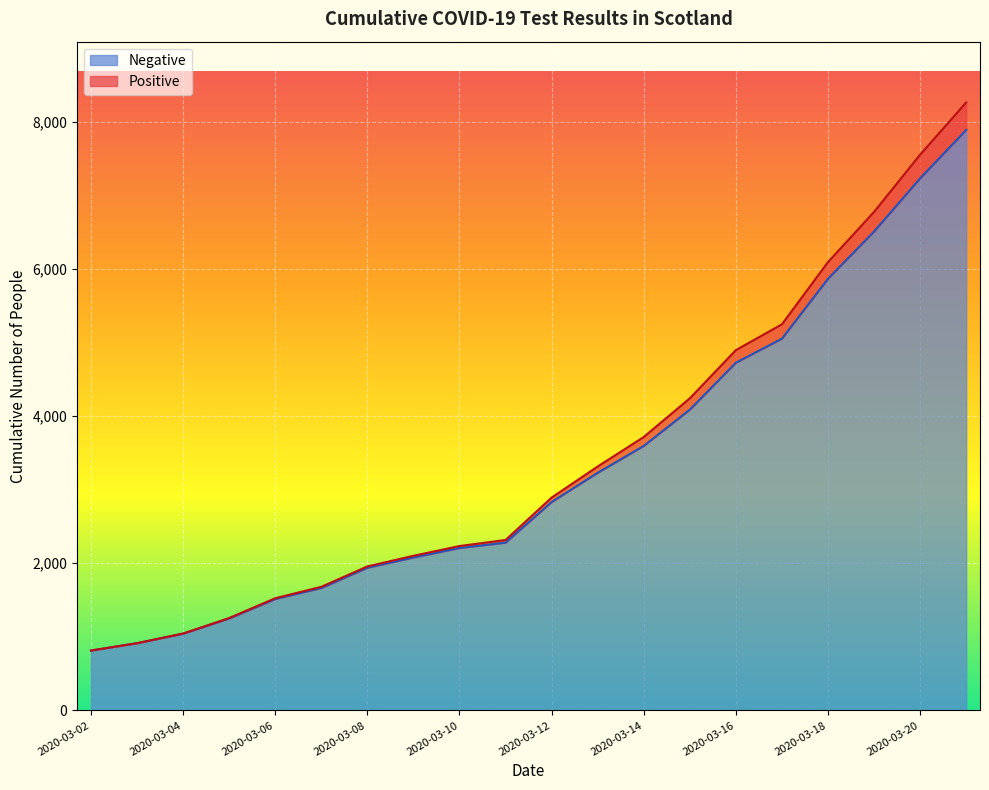

How many values in the Positive series exceed 2892?

9